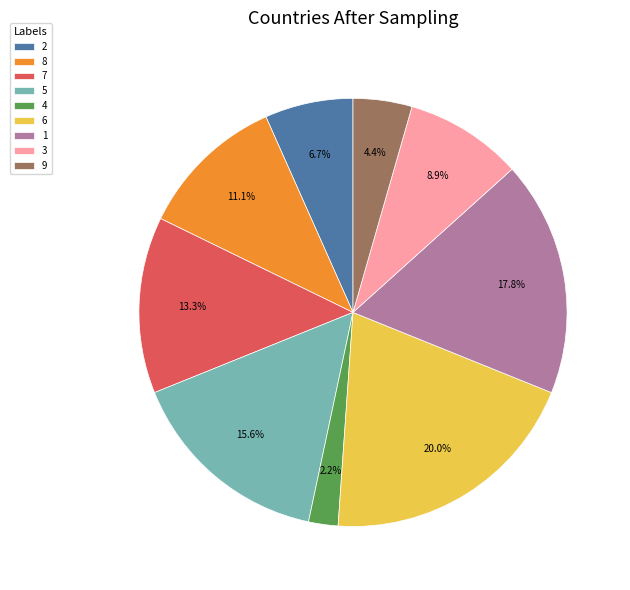

How many slices are in this pie chart?

9